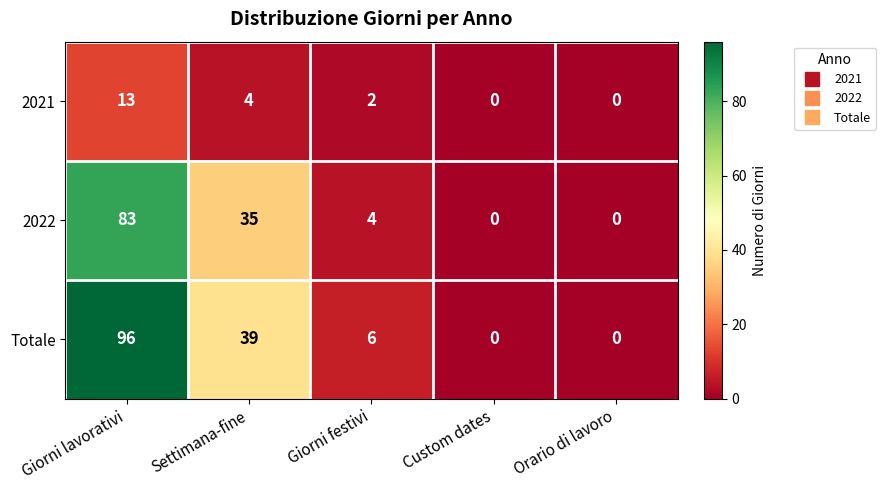

How many categories are shown in the chart?

5